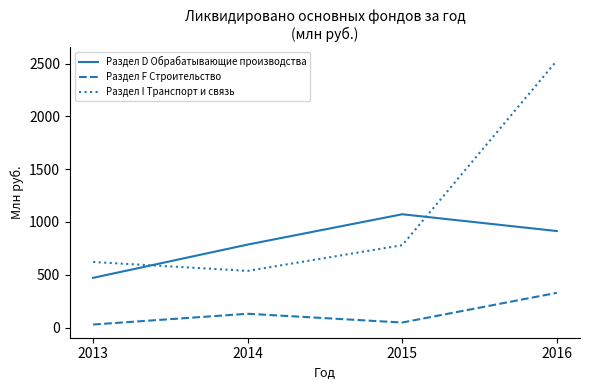

True or false: Раздел F Строительство and Раздел I Транспорт и связь intersect in this chart.

False